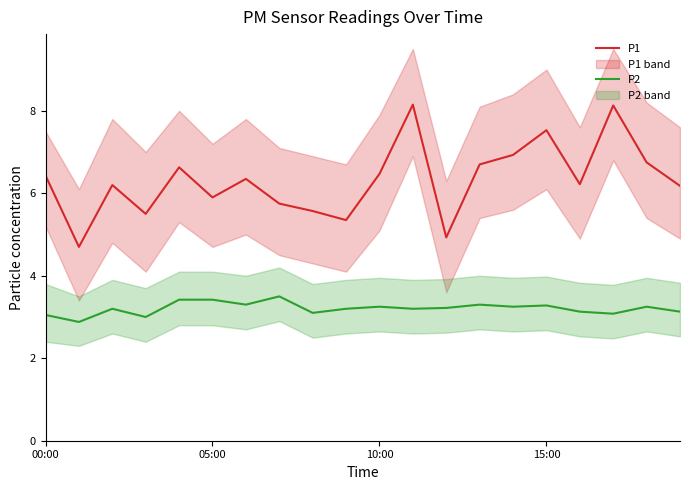

What is the total value across all series at 8?

8.7